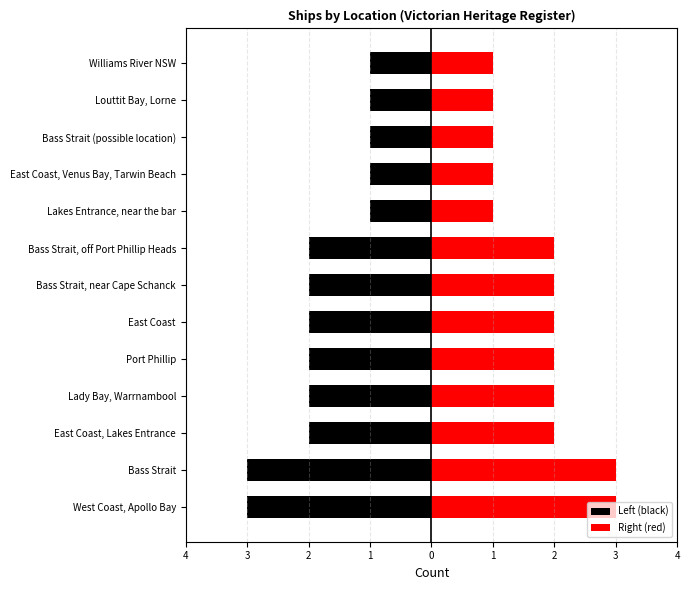

What is the difference between the second highest and second lowest values in the Left (black) series?

2